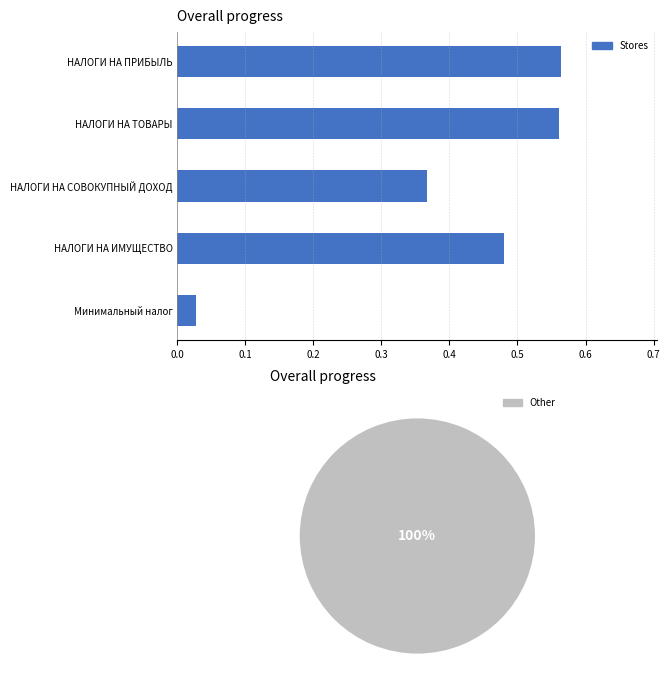

Approximately how many times larger is the value at НАЛОГИ НА ИМУЩЕСТВО compared to НАЛОГИ НА ПРИБЫЛЬ?

0.9